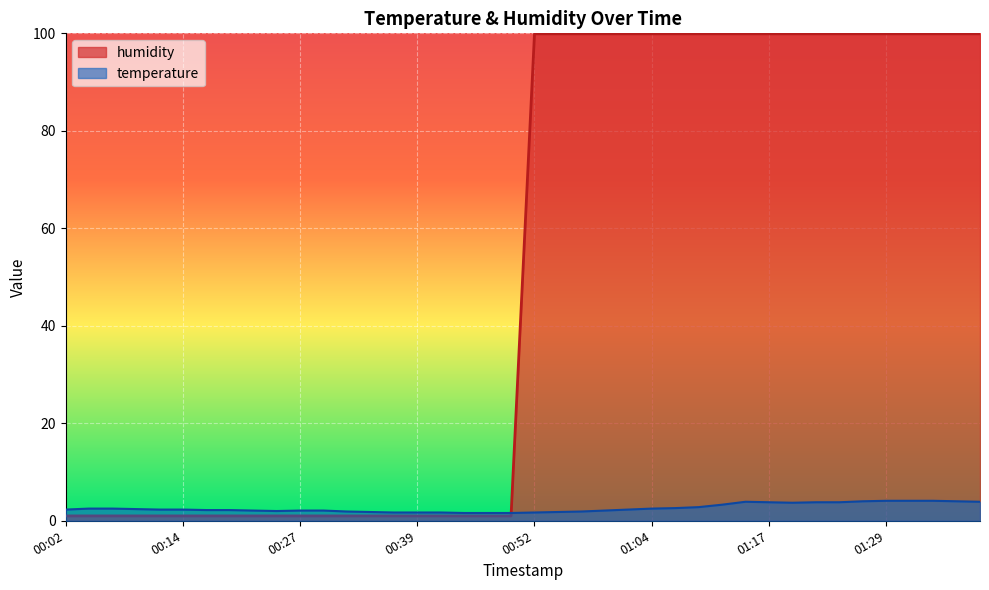

What is the difference between the temperature values at 00:12 and 00:34?

0.5